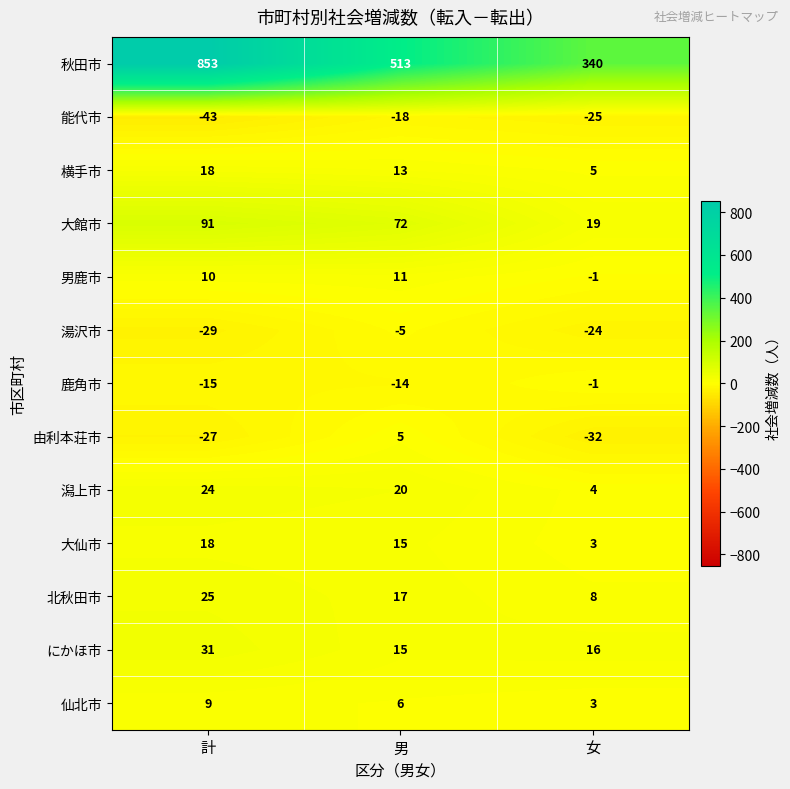

What is the sum of all 潟上市 values?

48